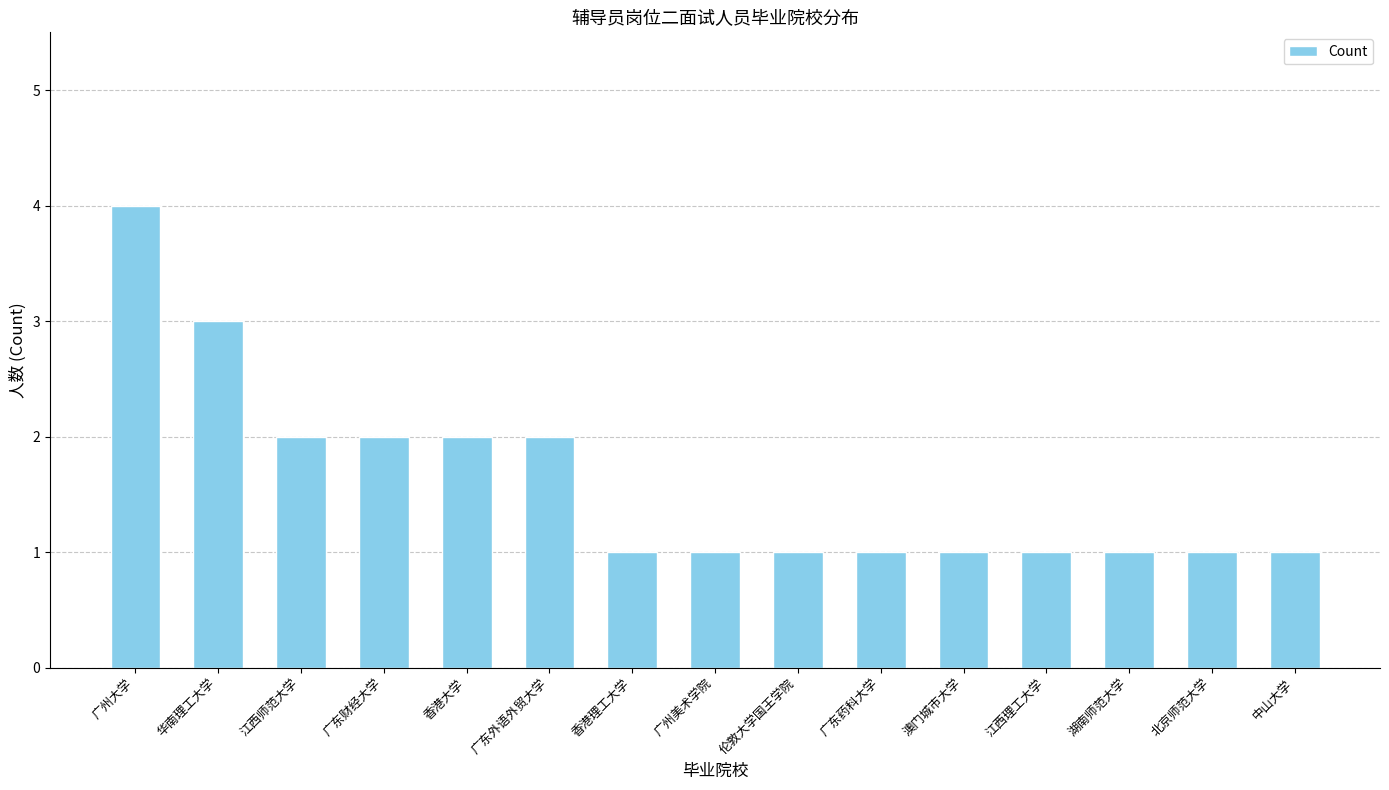

What is the sum of the values at 广东财经大学 and 广东药科大学?

3